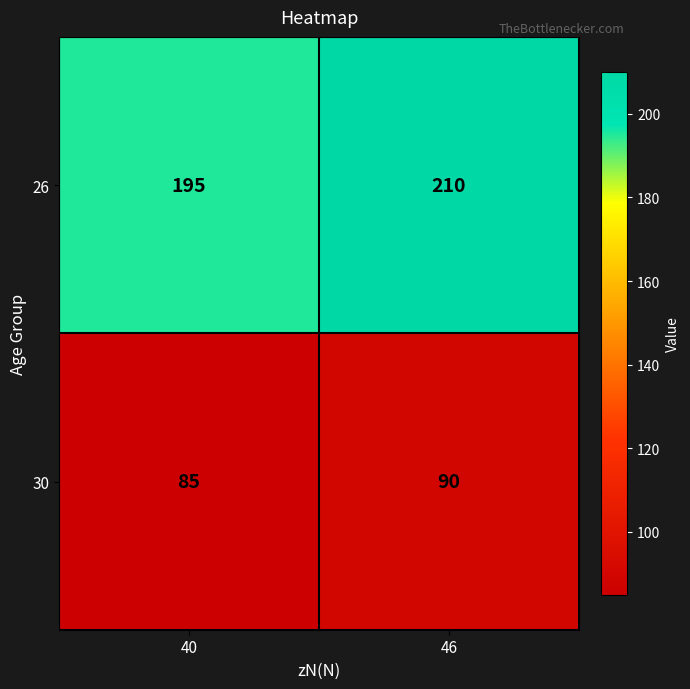

Which category has the highest value across all series?

46